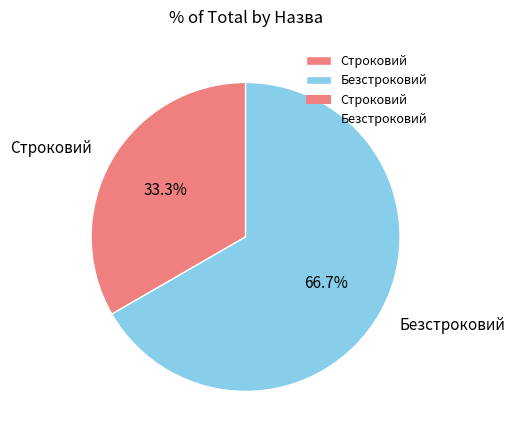

Which has a higher value, Безстроковий or Строковий?

Безстроковий